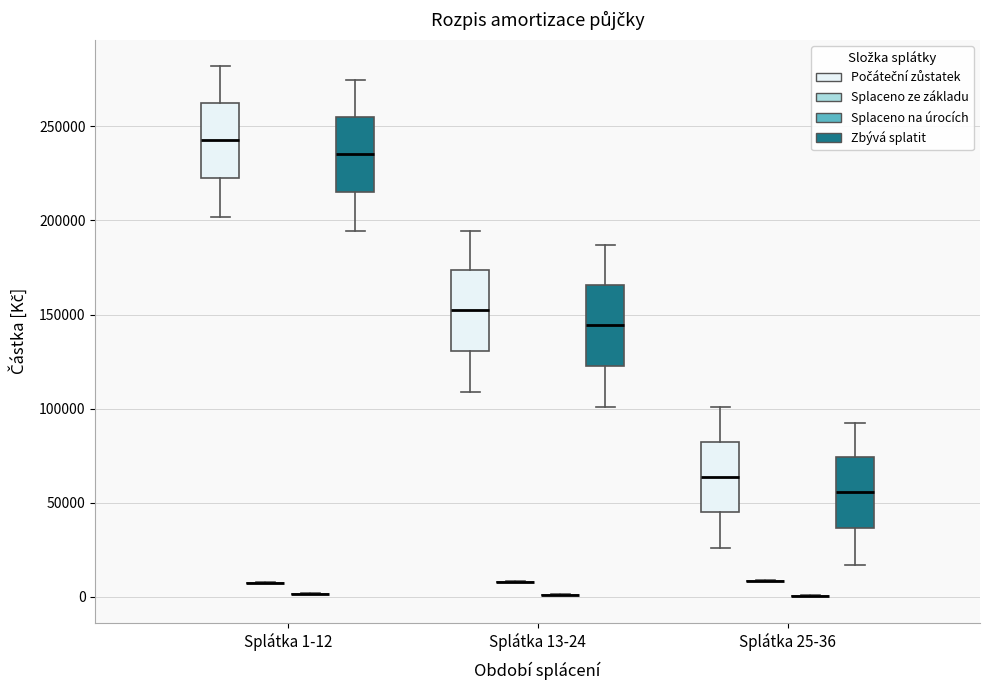

Reading left to right, read every box against the y-axis: the position of its median line, the range the box covers, and the ends of its whiskers. The values are not printed on the chart, so give them approximately, as read against the axis.

Splátka 1-12 (Počáteční zůstatek): median 245000, box 220000 to 260000, whiskers 200000 to 280000
Splátka 1-12 (Splaceno ze základu): box collapsed to a line at 5000, whiskers 5000 to 10000
Splátka 1-12 (Splaceno na úrocích): box collapsed to a line at 0, whiskers 0 to 0
Splátka 1-12 (Zbývá splatit): median 235000, box 215000 to 255000, whiskers 195000 to 275000
Splátka 13-24 (Počáteční zůstatek): median 150000, box 130000 to 175000, whiskers 110000 to 195000
Splátka 13-24 (Splaceno ze základu): box collapsed to a line at 10000, whiskers 10000 to 10000
Splátka 13-24 (Splaceno na úrocích): box collapsed to a line at 0, whiskers 0 to 0
Splátka 13-24 (Zbývá splatit): median 145000, box 125000 to 165000, whiskers 100000 to 185000
Splátka 25-36 (Počáteční zůstatek): median 65000, box 45000 to 80000, whiskers 25000 to 100000
Splátka 25-36 (Splaceno ze základu): box collapsed to a line at 10000, whiskers 10000 to 10000
Splátka 25-36 (Splaceno na úrocích): box collapsed to a line at 0, whiskers 0 to 0
Splátka 25-36 (Zbývá splatit): median 55000, box 35000 to 75000, whiskers 15000 to 95000